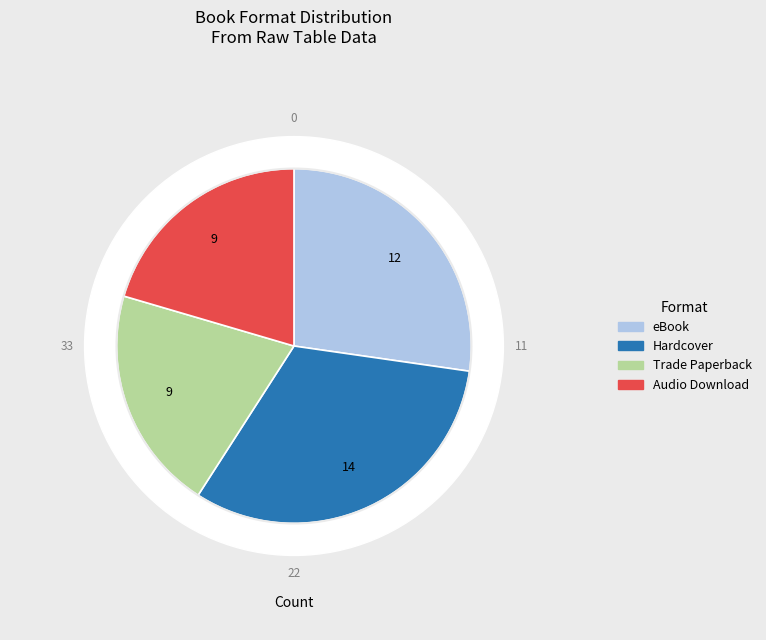

Which category has the biggest portion of the pie?

Hardcover